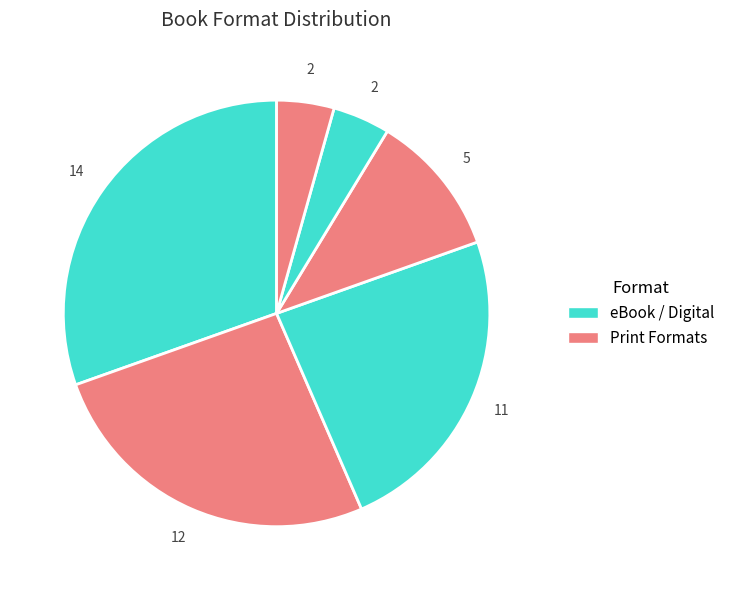

How many slices are in this pie chart?

6